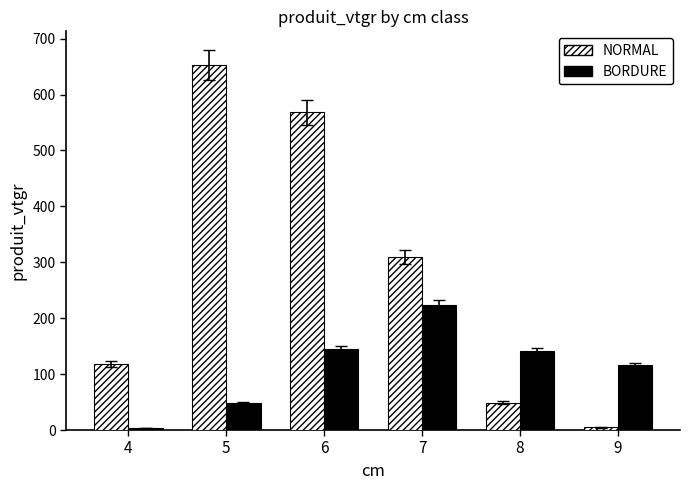

List the labels in order of NORMAL value, smallest first.

9, 8, 4, 7, 6, 5